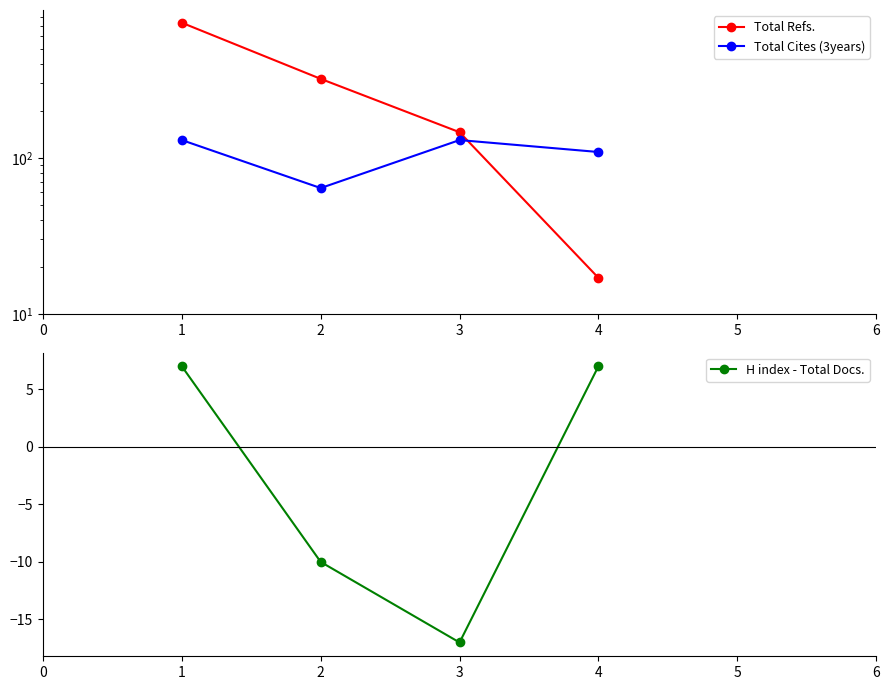

Is it true that H index - Total Docs. equals -4 at 2?

False